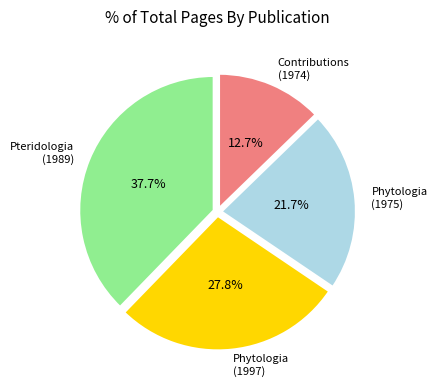

Count the number of slices in the pie.

4